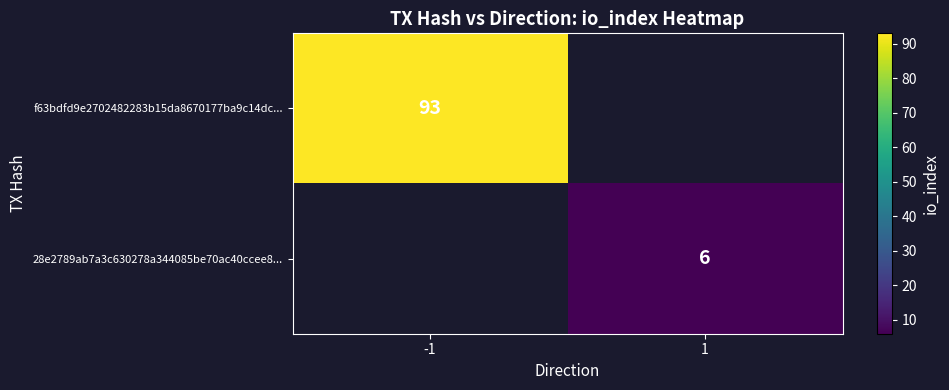

True or false: 28e2789ab7a3c630278a344085be70ac40ccee8... has a value of 1 at 1.

False